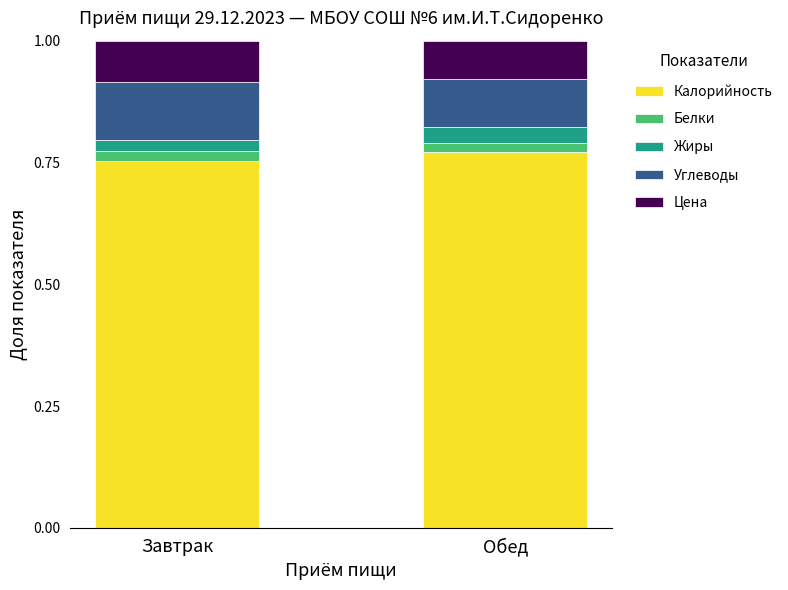

What is the total value across all series at Завтрак?

1.0